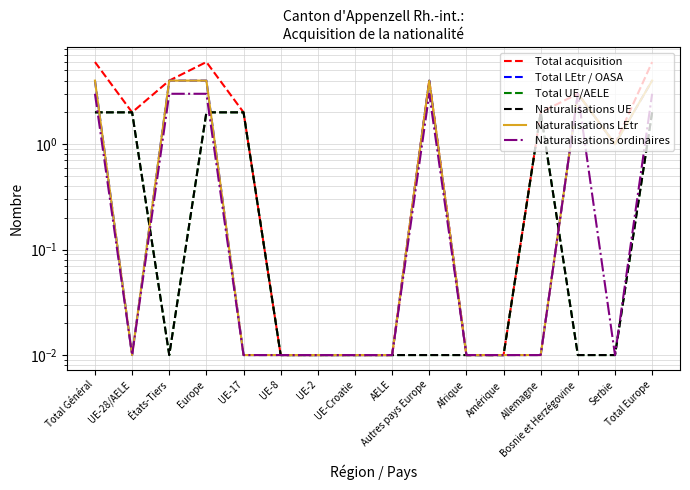

Which series has the largest total across all categories?

Total acquisition